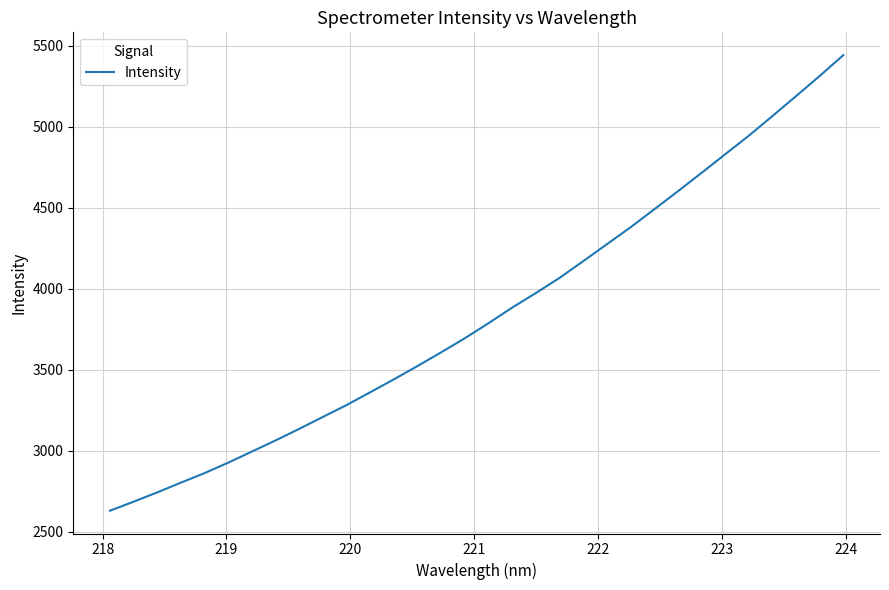

What is the difference between the maximum and minimum values?

2812.6